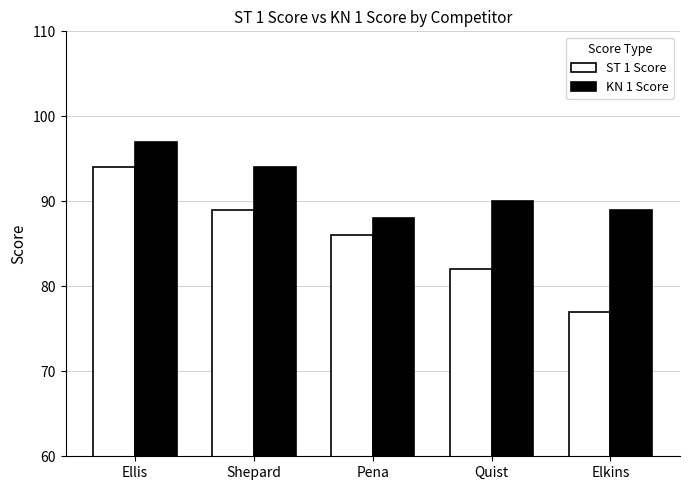

How many bars are there in total?

10